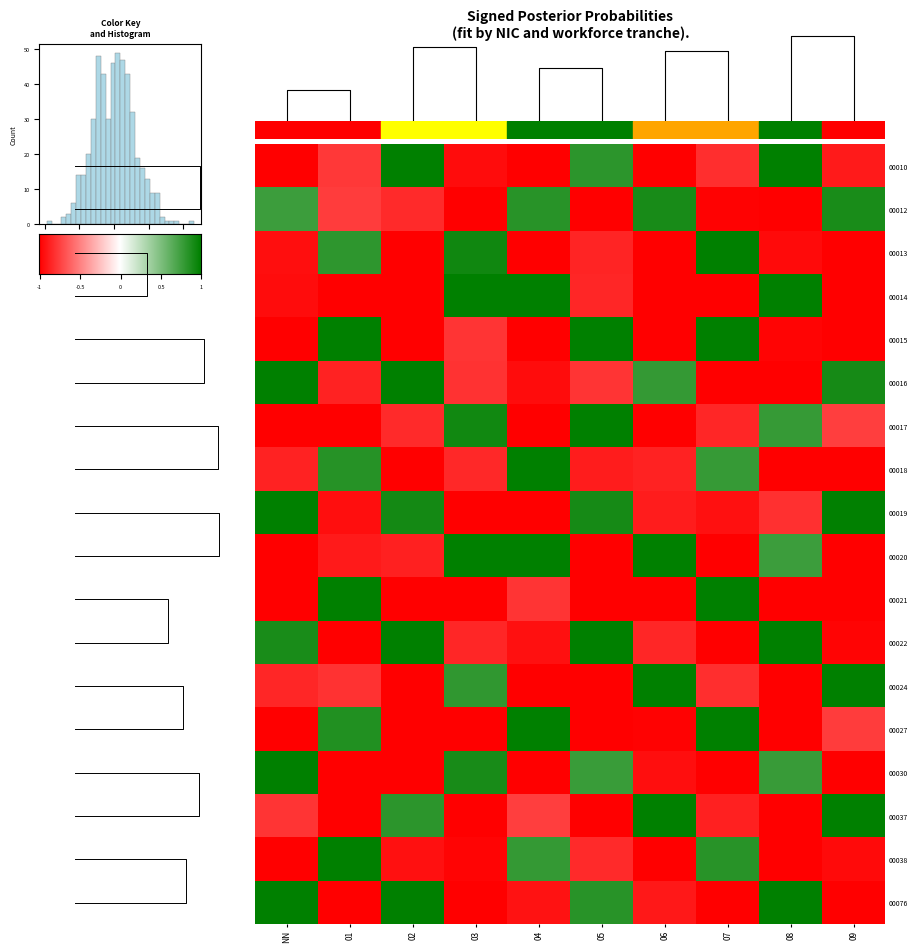

Count the number of categories in the chart.

10